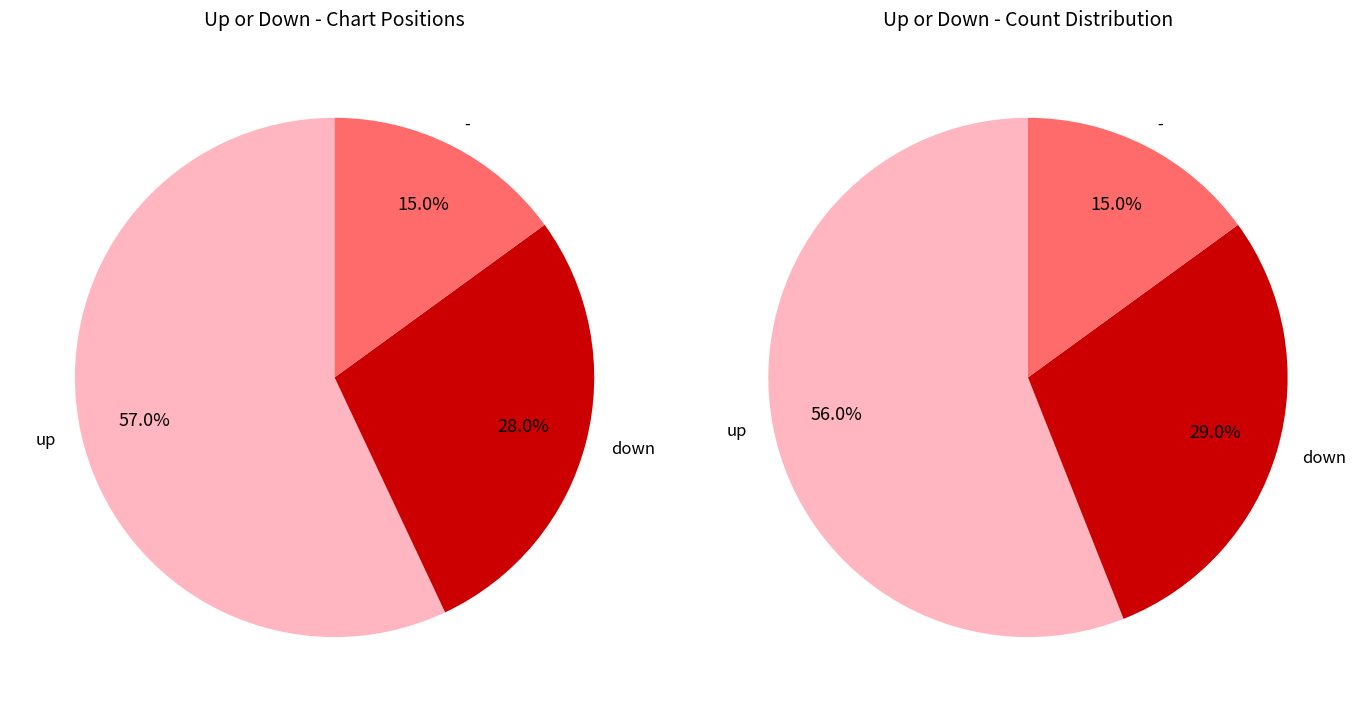

Is up the majority of the pie?

Yes